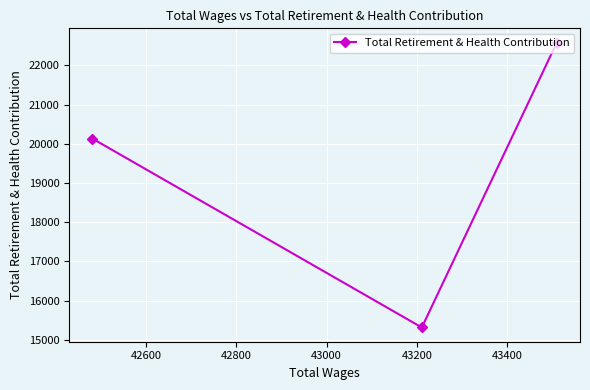

What is the sum of all values?

58031